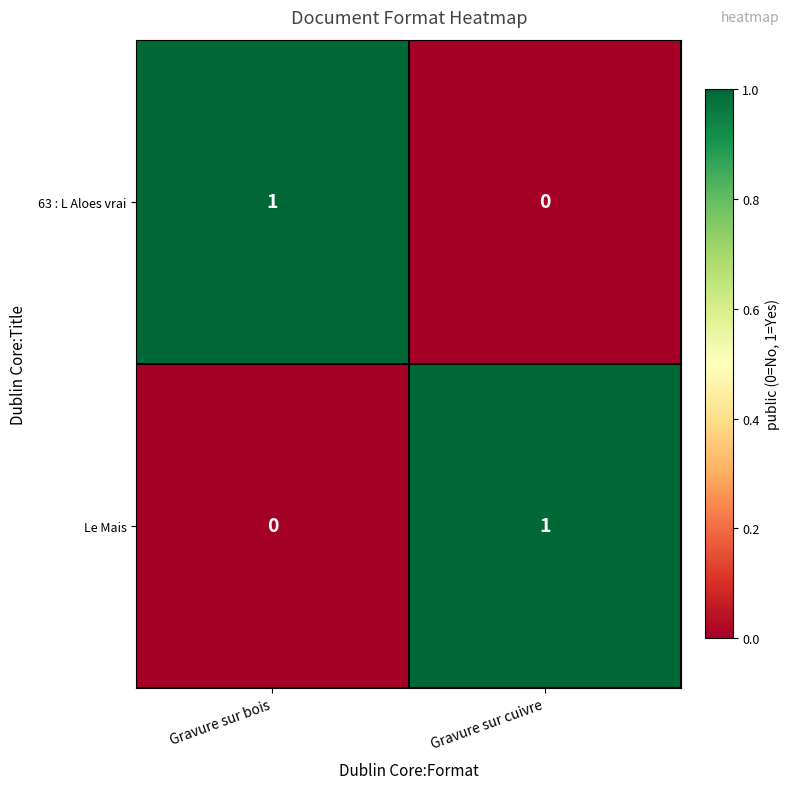

What is the total value across all series at Gravure sur bois?

1